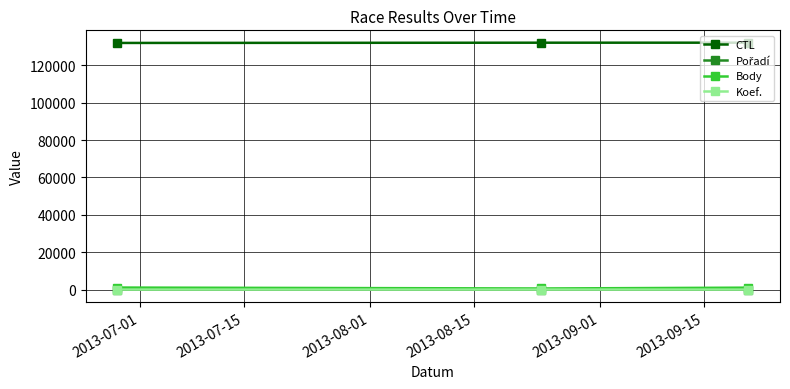

What is the maximum value shown in the chart?

132147